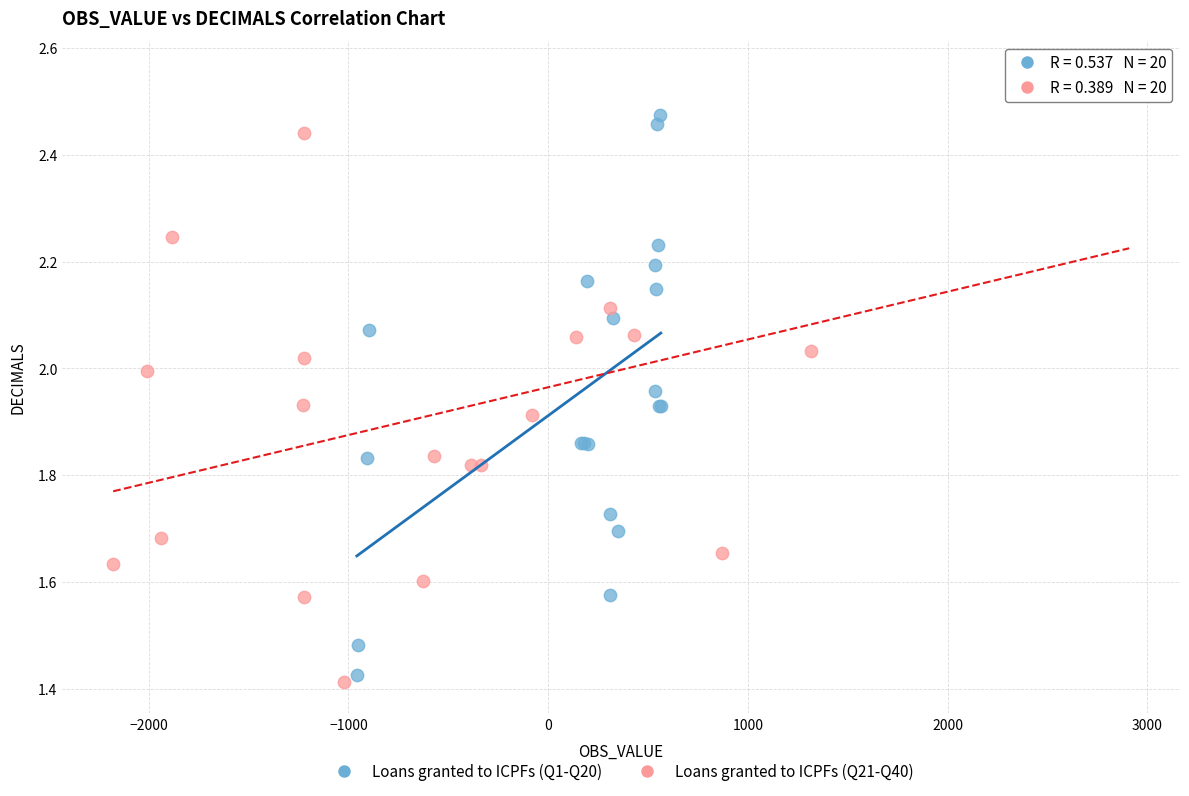

What are all the series names shown in the legend?

Loans granted to ICPFs (Q1-Q20), Loans granted to ICPFs (Q21-Q40)